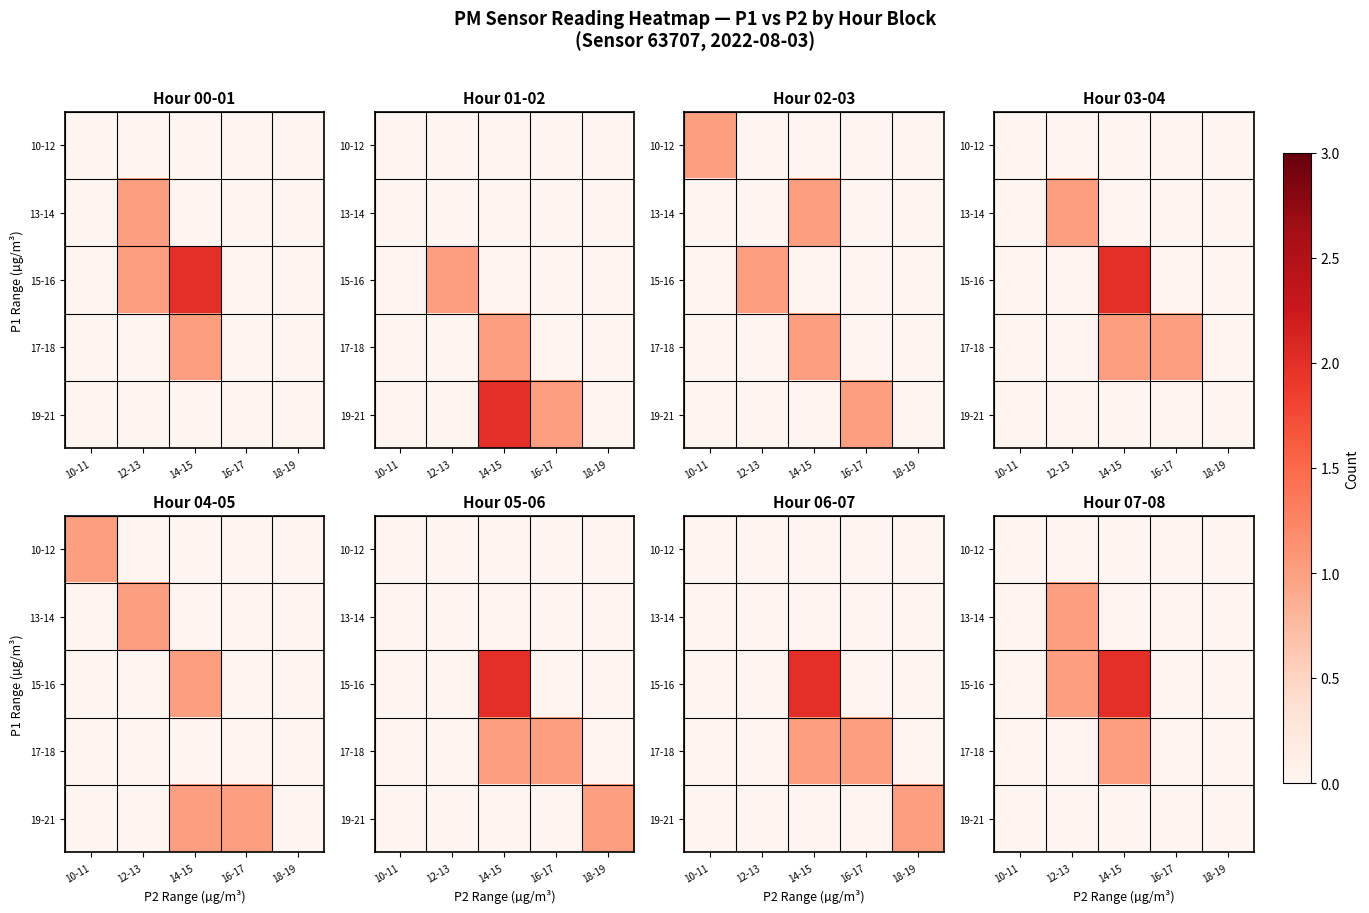

Is the value of 15-16 at 18-19 greater than the value of 10-12 at 12-13?

No